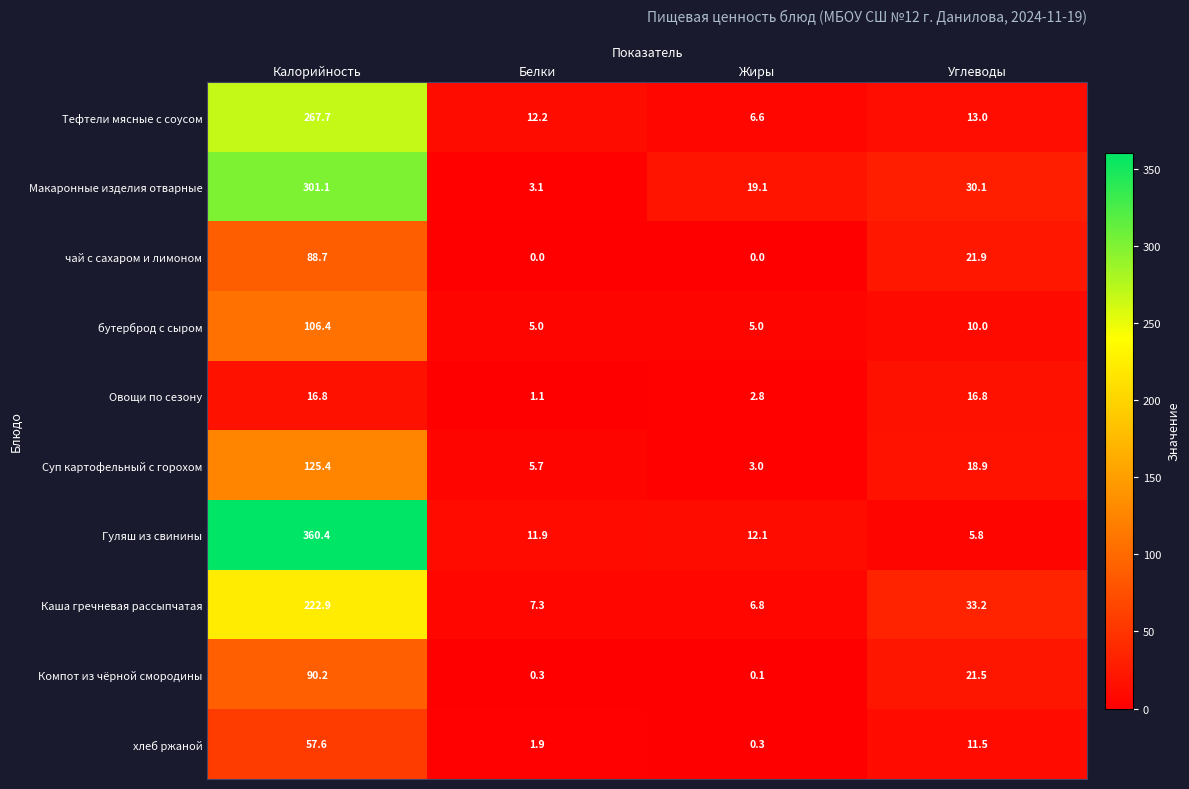

What is the difference between the Каша гречневая рассыпчатая values at Углеводы and Белки?

25.9